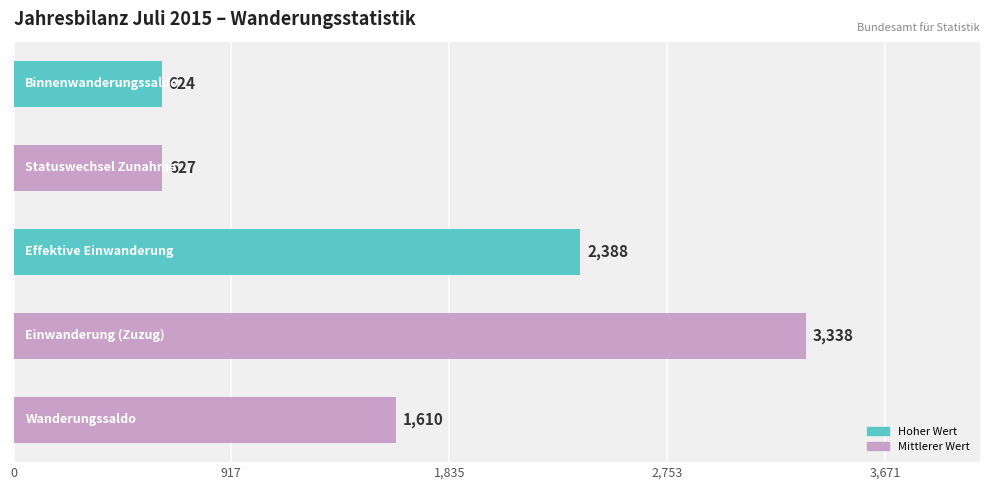

What is the average value?

1717